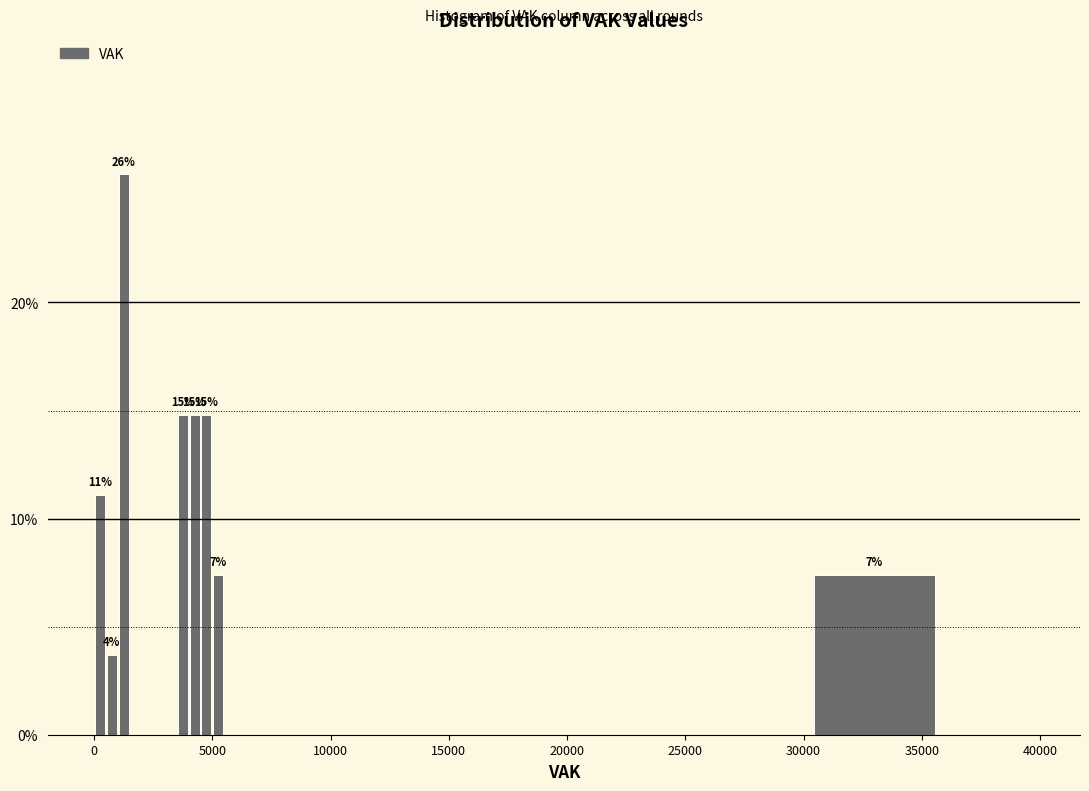

Read against the x-axis, roughly where is the centre of the tallest bar?

1500